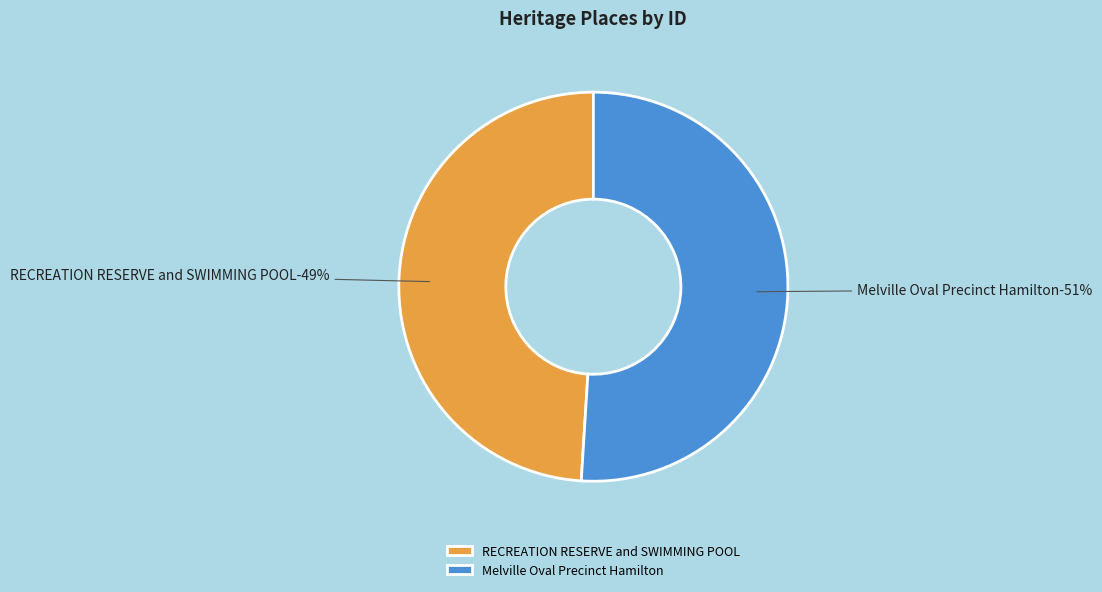

To the nearest percent, what is the difference between the Melville Oval Precinct Hamilton and RECREATION RESERVE and SWIMMING POOL slice percentages?

2%